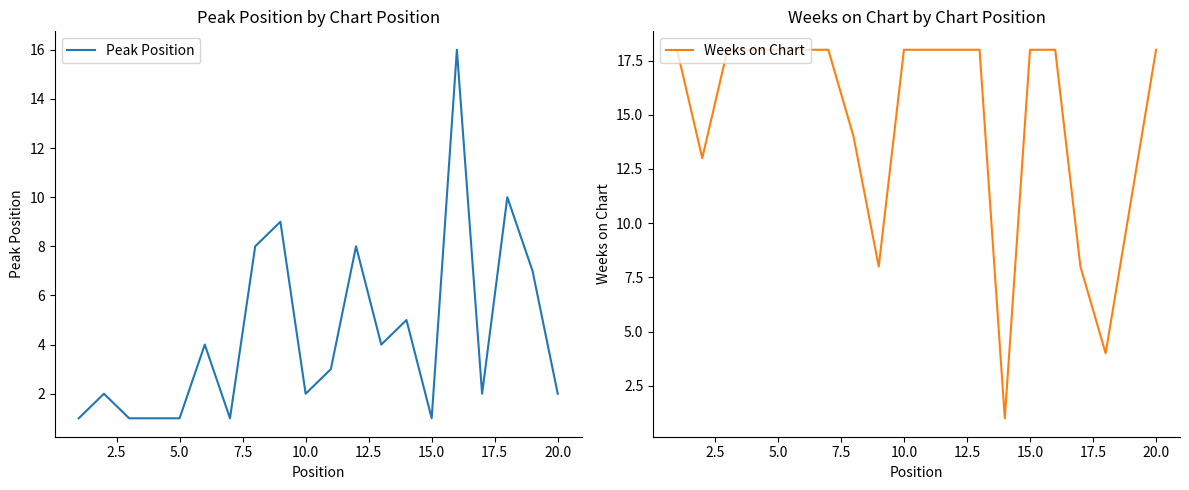

After their last crossing, which series has the higher values: Weeks on Chart or Peak Position?

Weeks on Chart